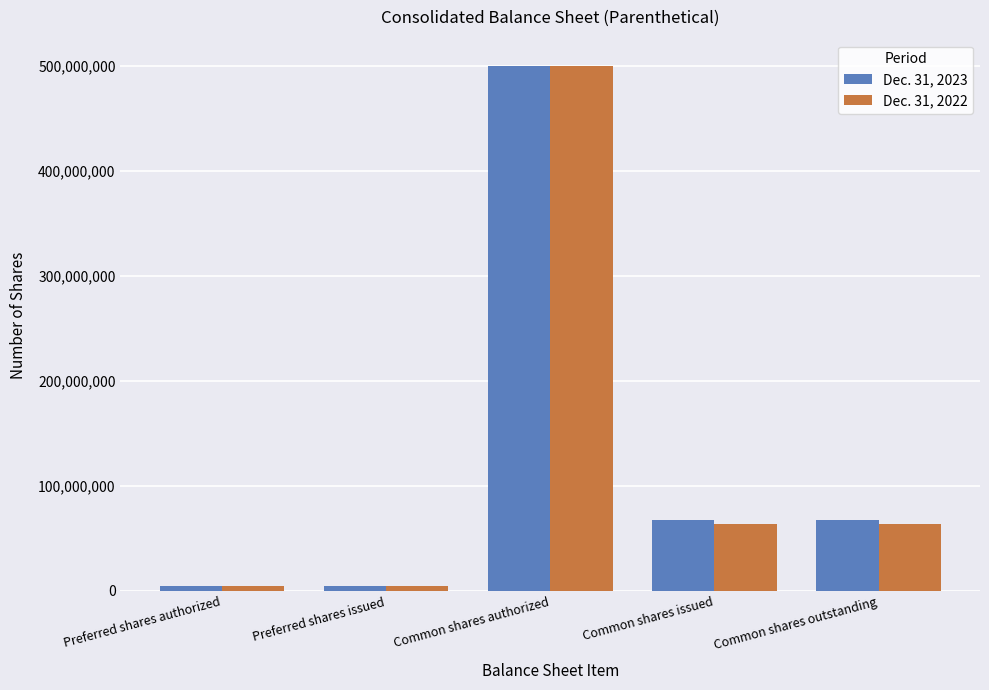

What is the difference between the maximum and minimum values in the Dec. 31, 2022 series?

495000000